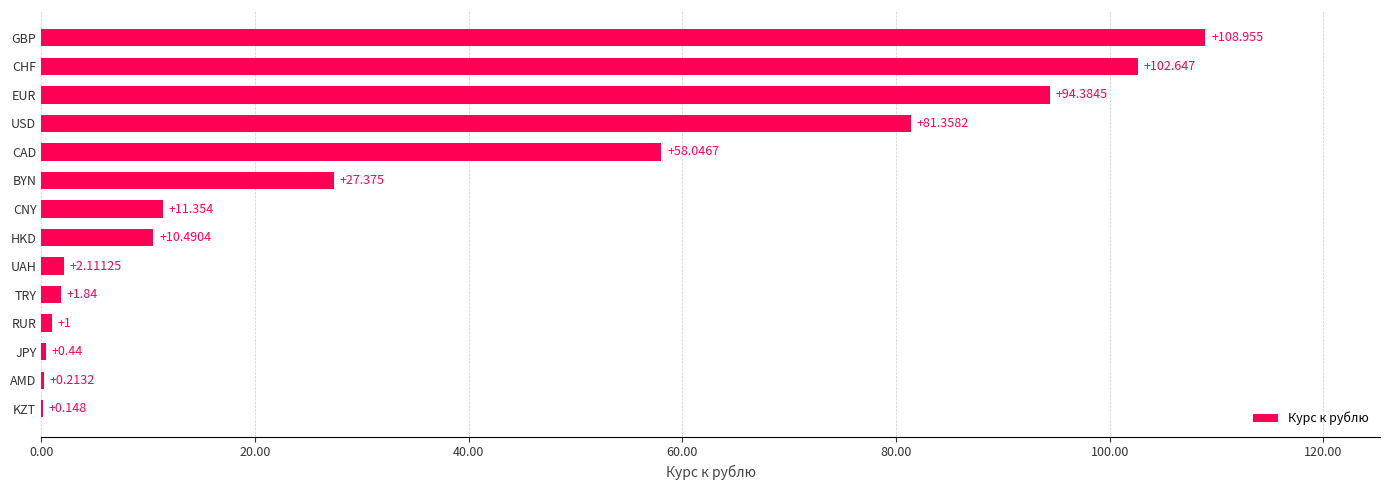

Where is the data nearest to the value 54?

CAD